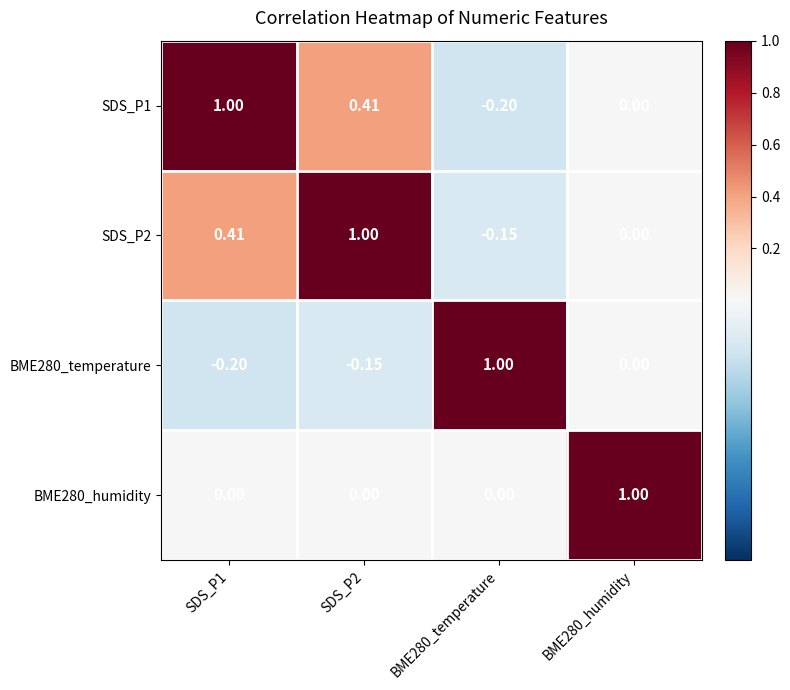

Is the value of BME280_humidity at BME280_temperature greater than the value of SDS_P2 at SDS_P1?

No